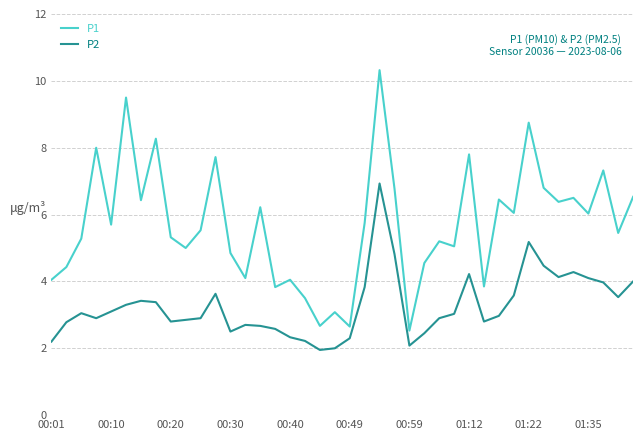

What is the difference between the maximum and minimum values in the P2 series?

5.0